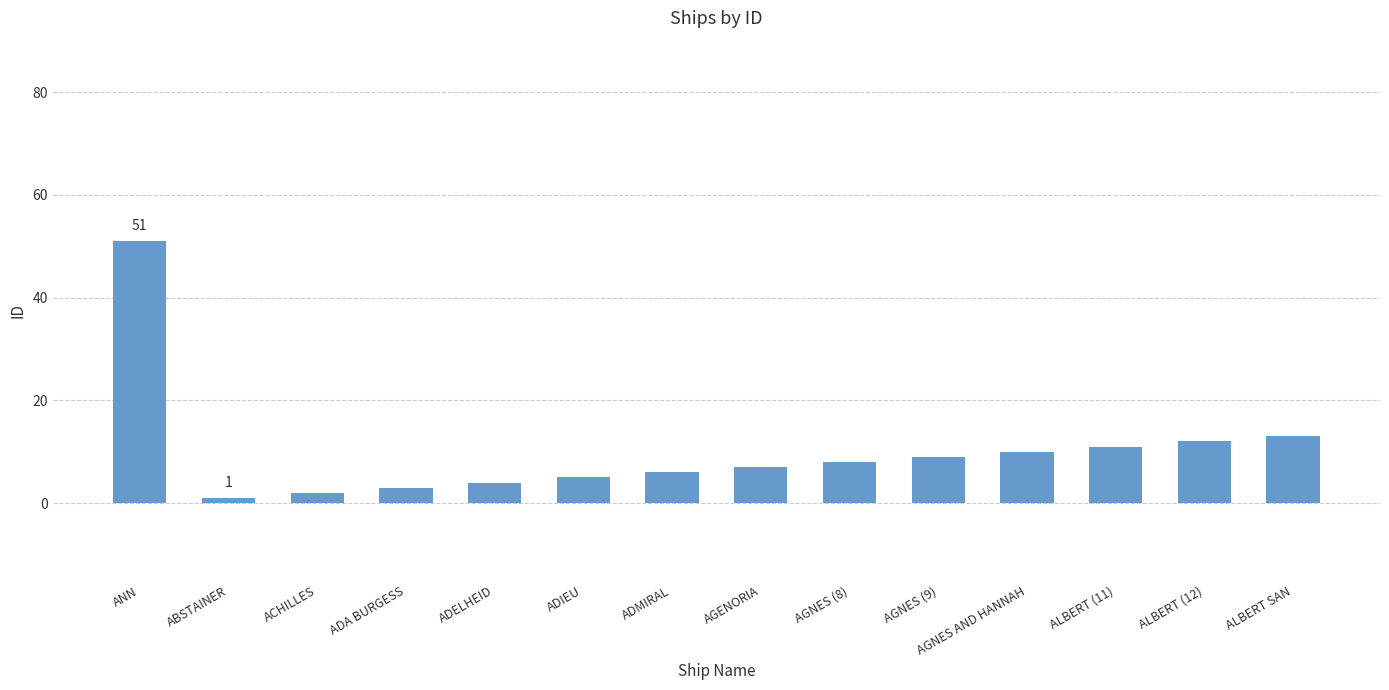

What is the sum of the values at ALBERT SAN and AGNES (8)?

21